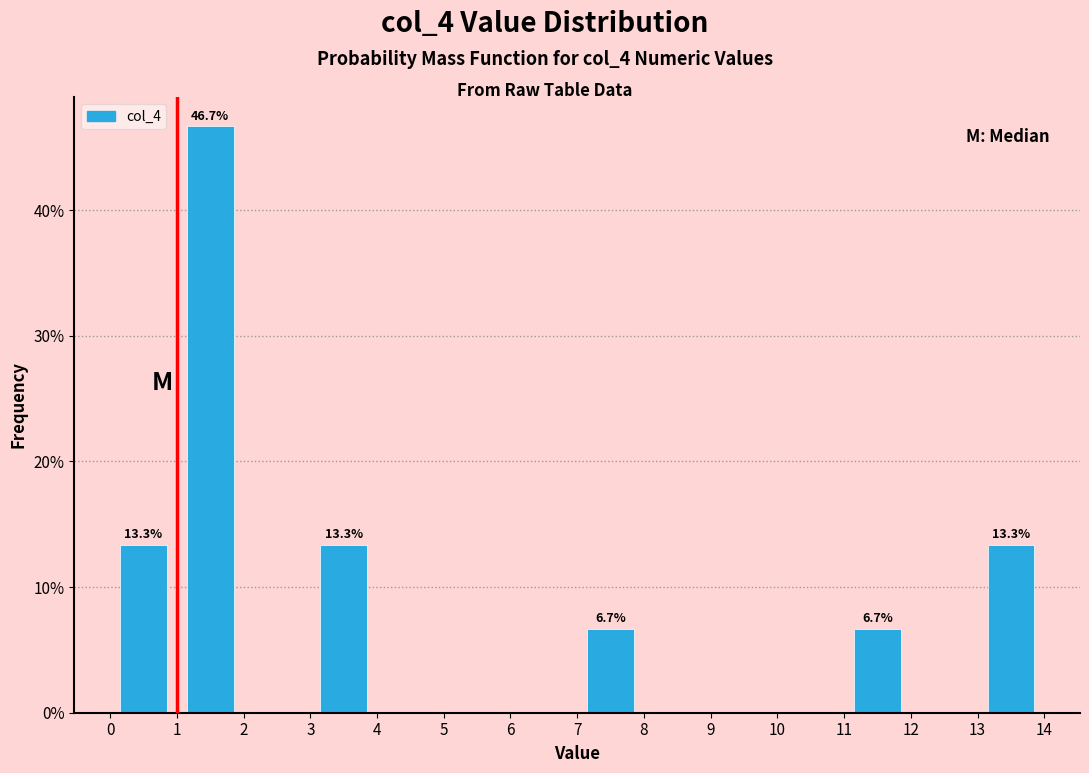

Which range on the x-axis has the tallest bar?

1 to 2